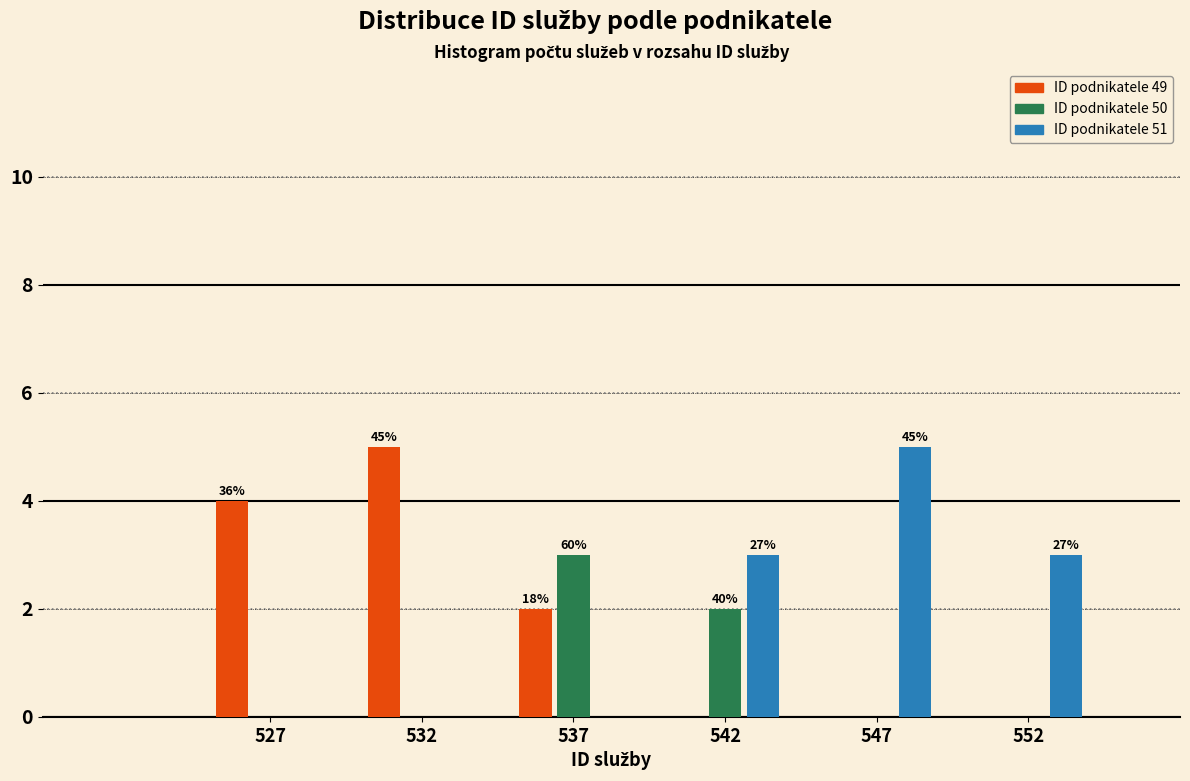

Is the value of ID podnikatele 49 at 552 greater than the value of ID podnikatele 51 at 547?

No